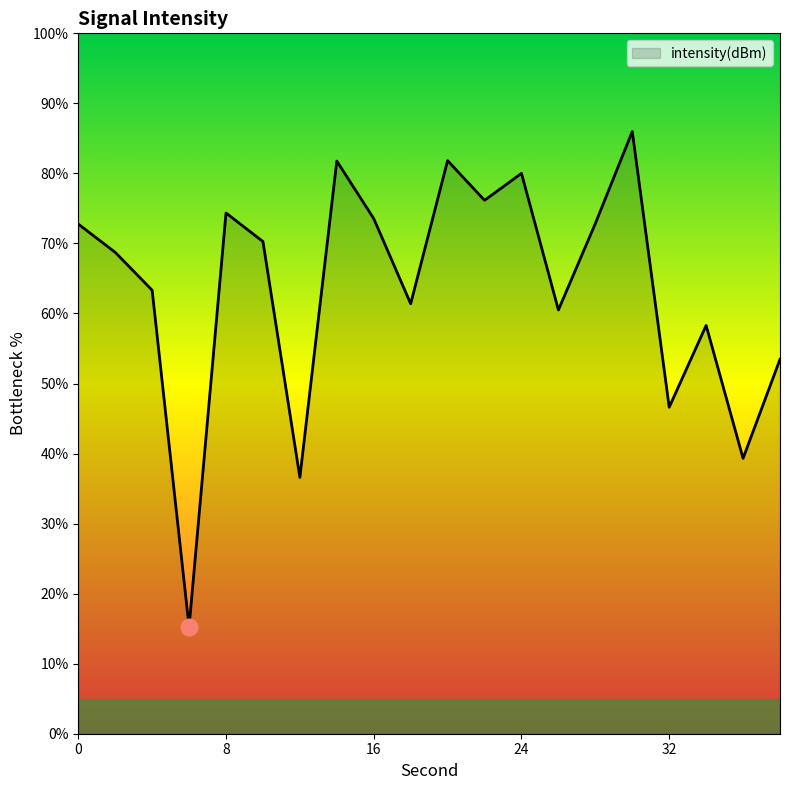

What is the smallest value displayed?

15.2